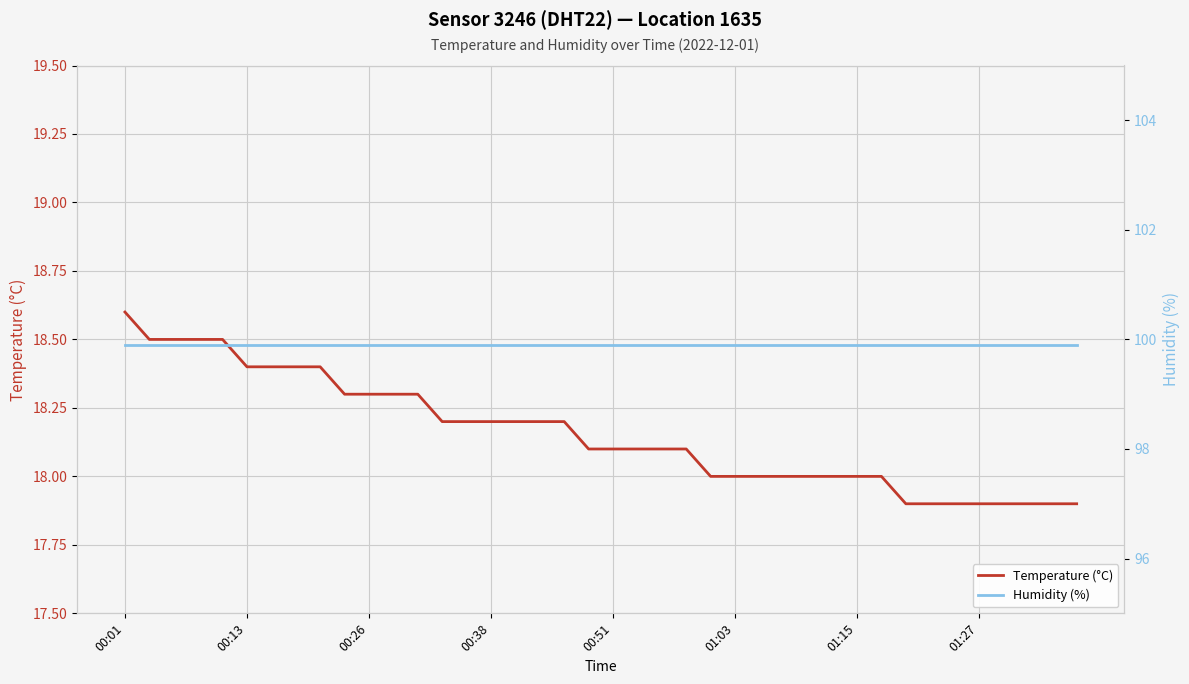

What is the average value of the Humidity (%) series?

99.9